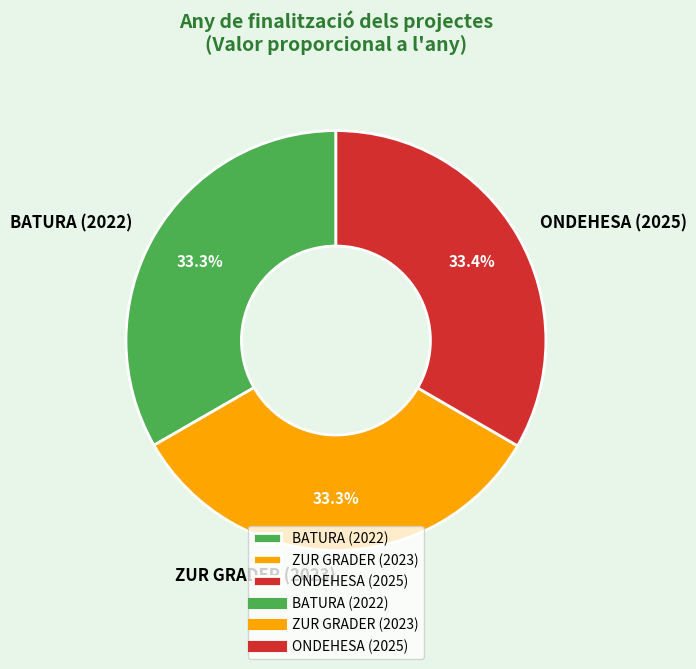

What is the ratio of the value at ZUR GRADER (2023) to the value at BATURA (2022)?

1.0